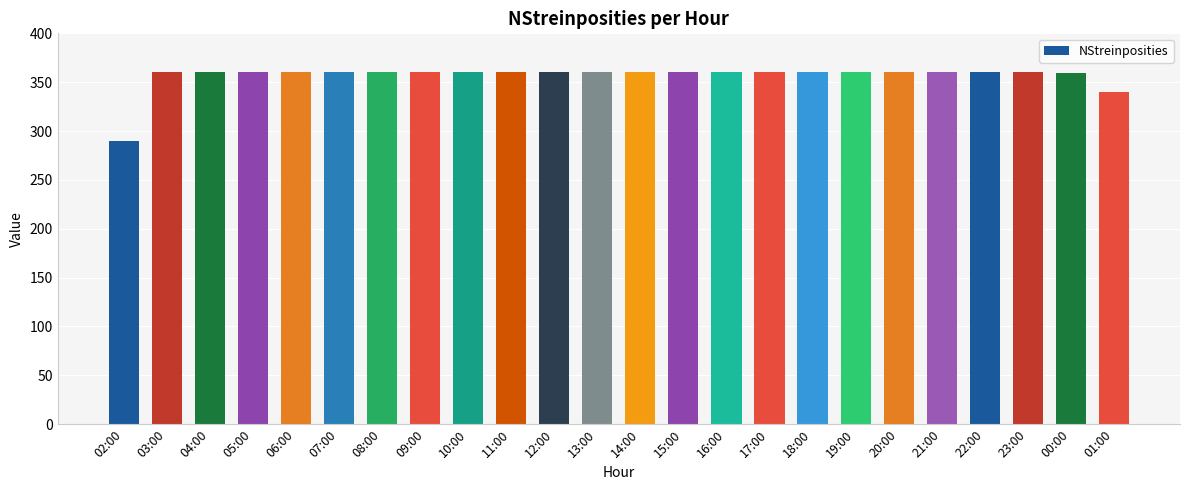

What value does the data have at 11:00, to the nearest 10?

360